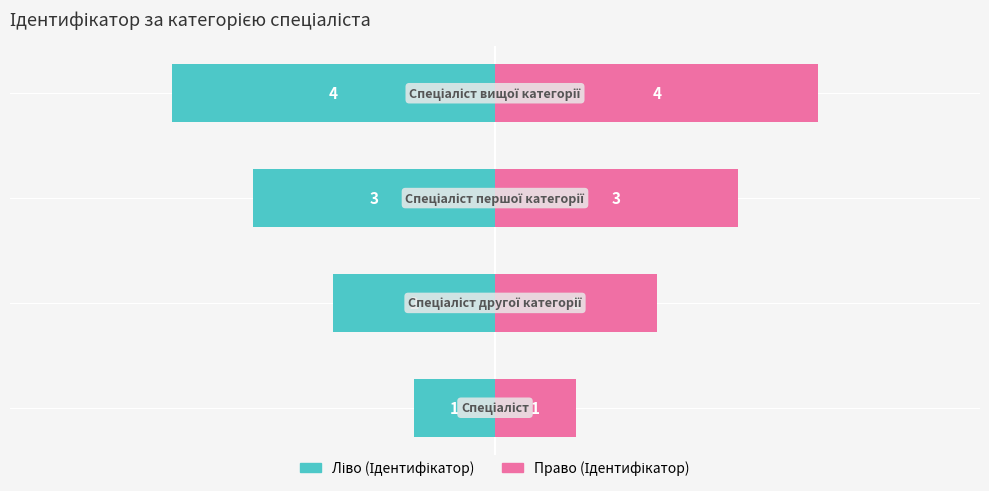

What is the sum of all Ідентифікатор (право) values?

10